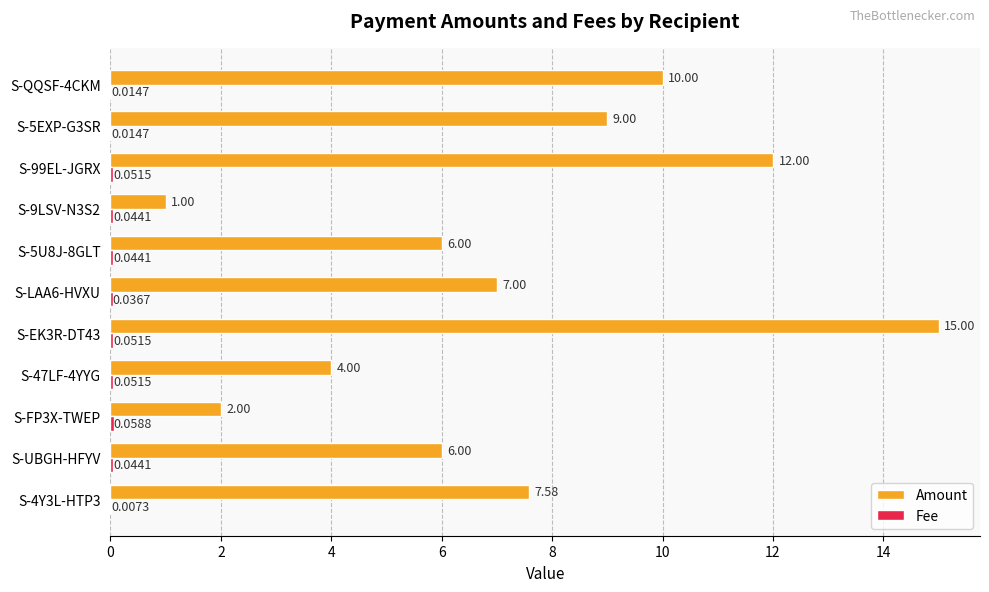

Which series changed the most between S-4Y3L-HTP3 and S-99EL-JGRX?

Amount